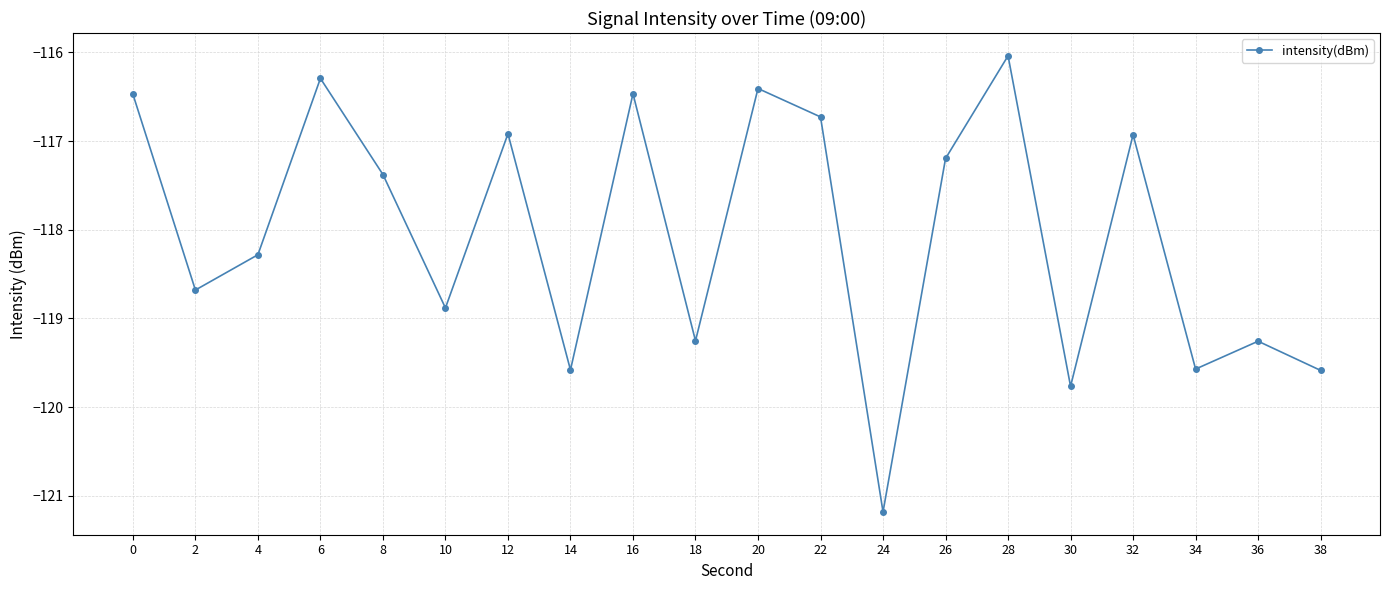

How many data points are less than -117?

12